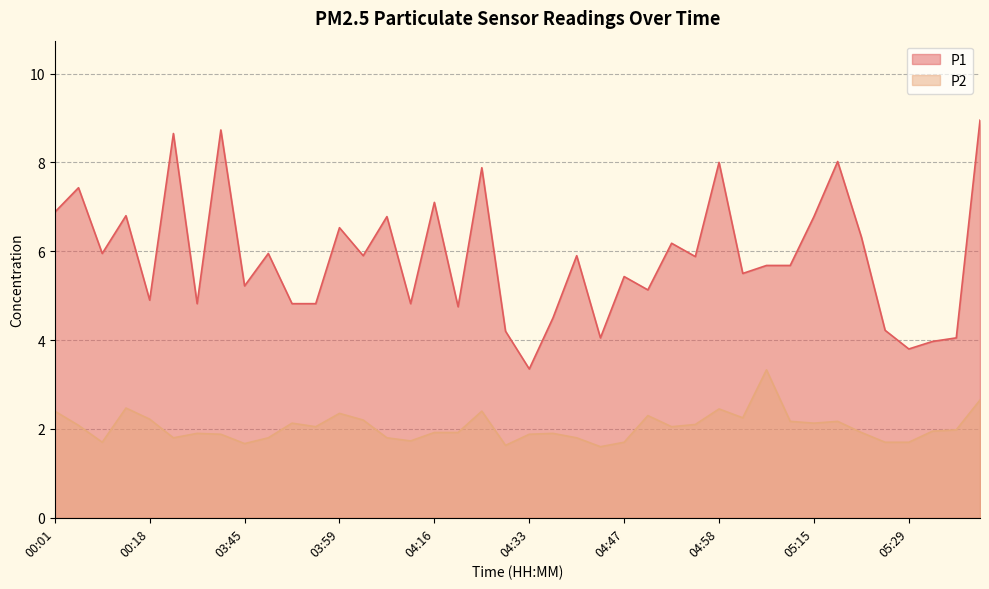

What are all the series names shown in the legend?

P1, P2